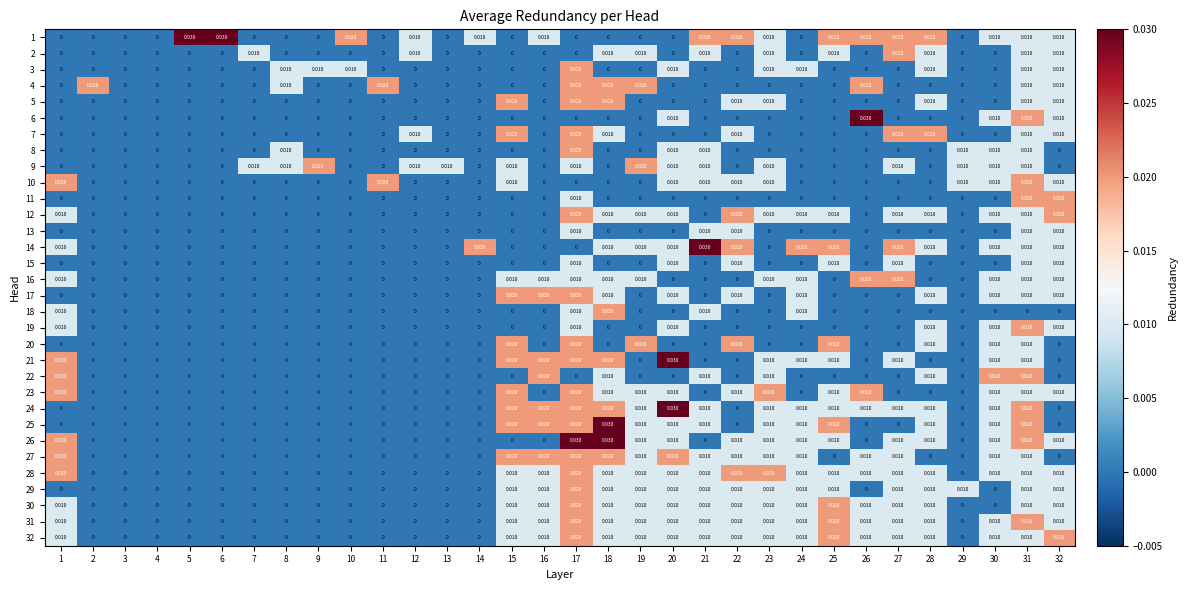

Is the value of 1 at 5 greater than the value of 8 at 16?

Yes